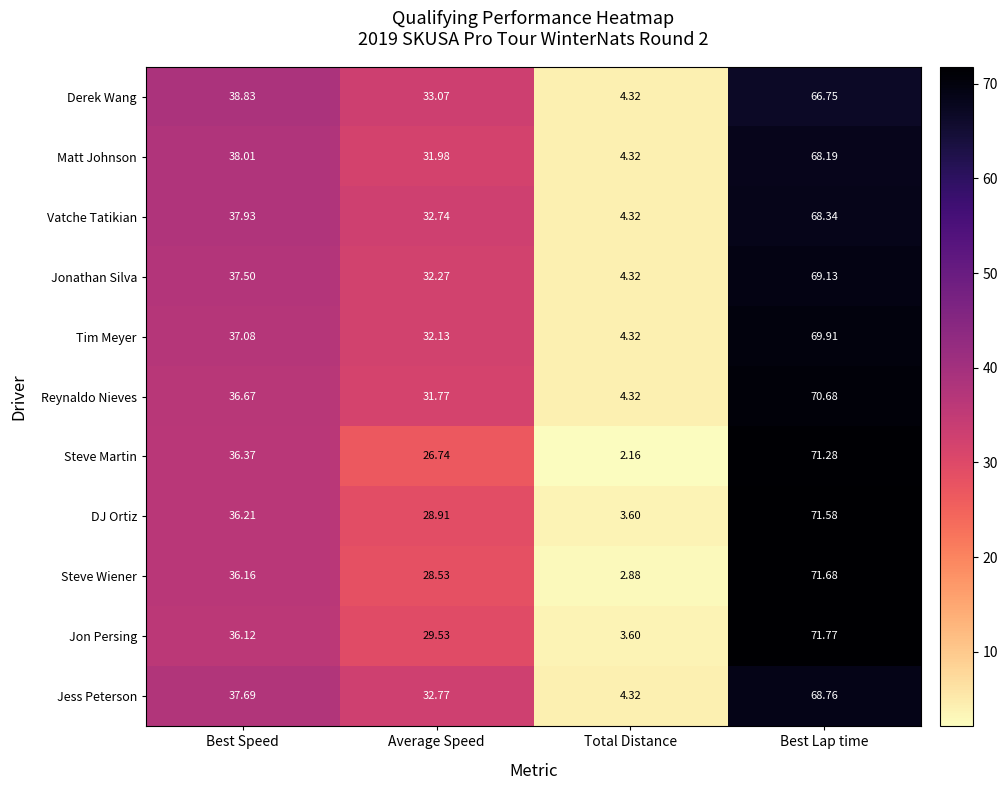

At which category does the chart reach its minimum across all series?

Total Distance